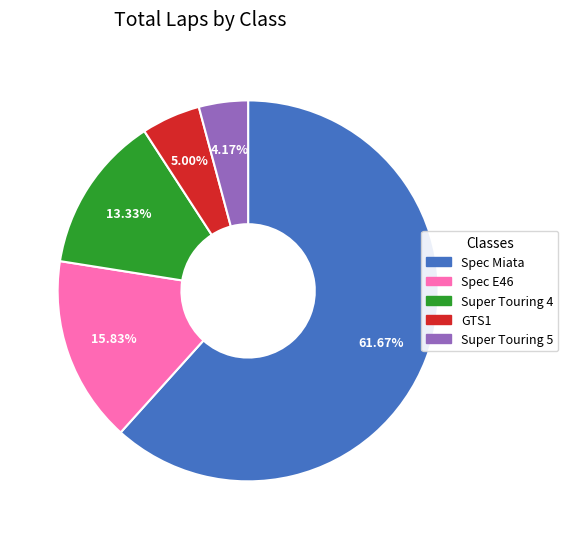

Rank the categories by value from highest to lowest.

Spec Miata, Spec E46, Super Touring 4, GTS1, Super Touring 5